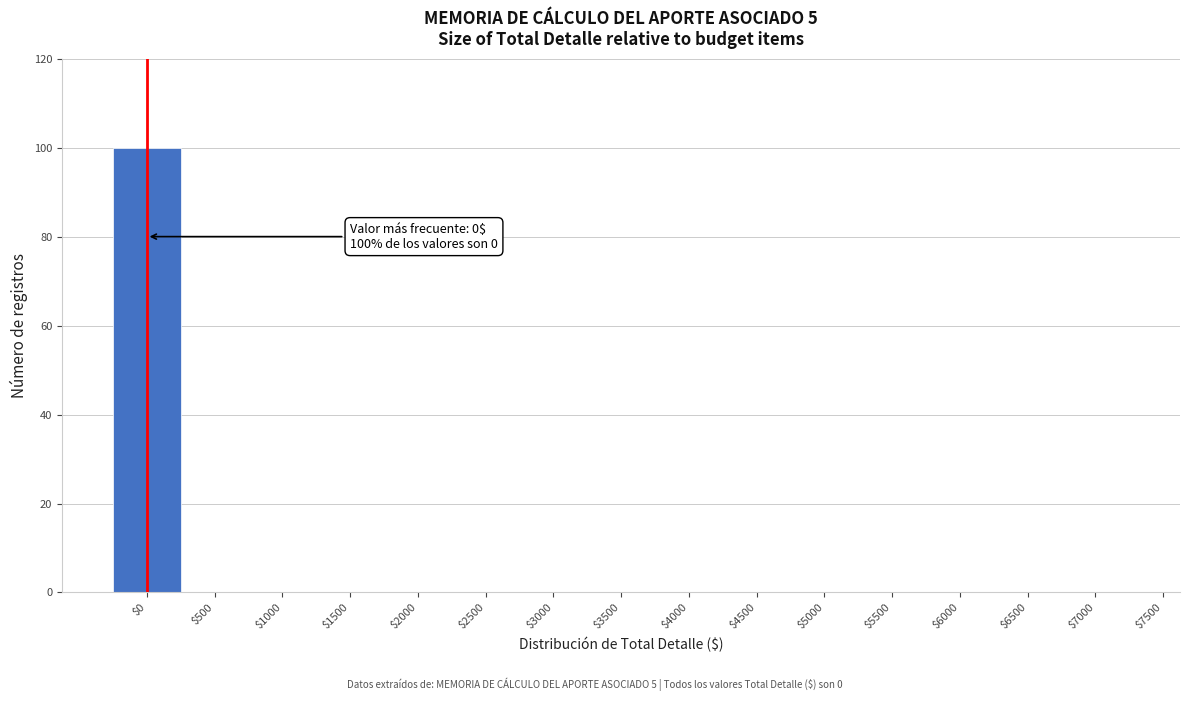

Which label corresponds to the largest value in the chart?

$0